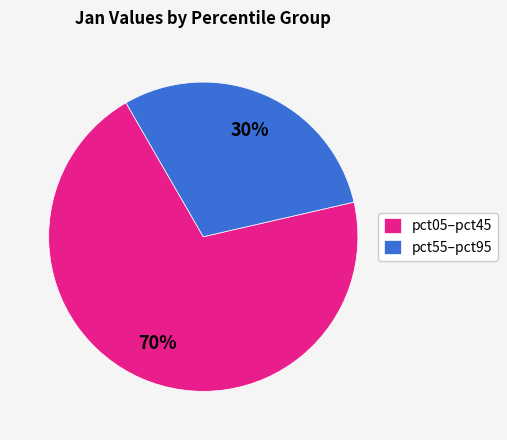

Approximately how many times larger is the value at pct55–pct95 compared to pct05–pct45?

0.4